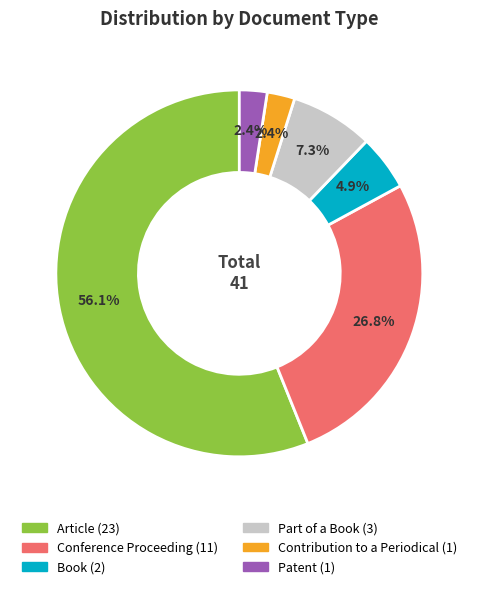

What percentage is NOT represented by Patent?

97.6%